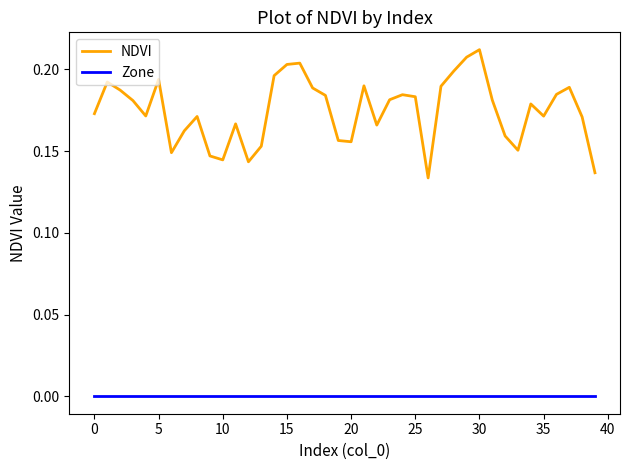

True or false: Zone and NDVI intersect in this chart.

False